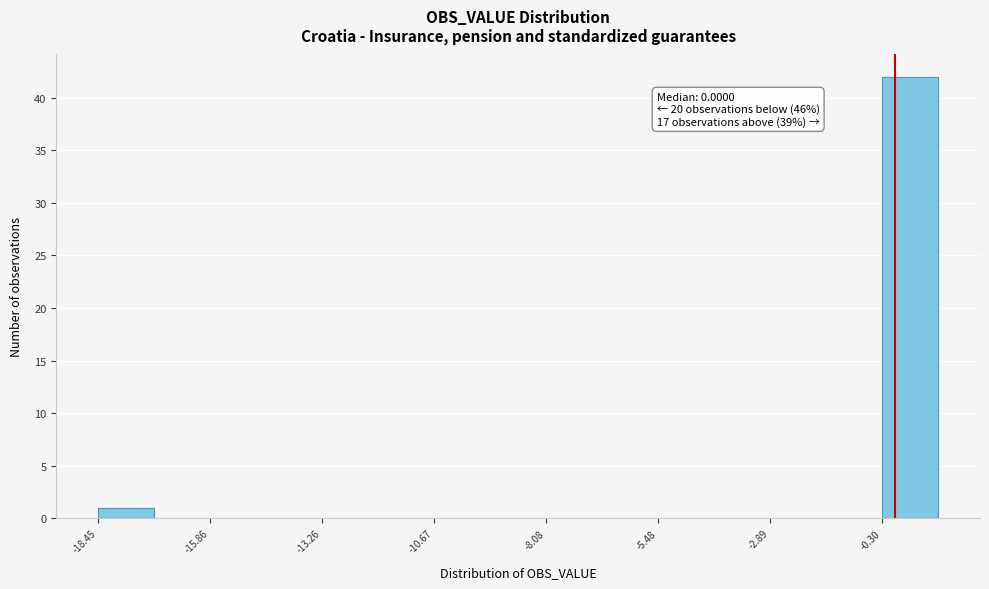

Around what value on the x-axis is the tallest bar? Give the approximate position of its centre, as read against the axis.

0.5